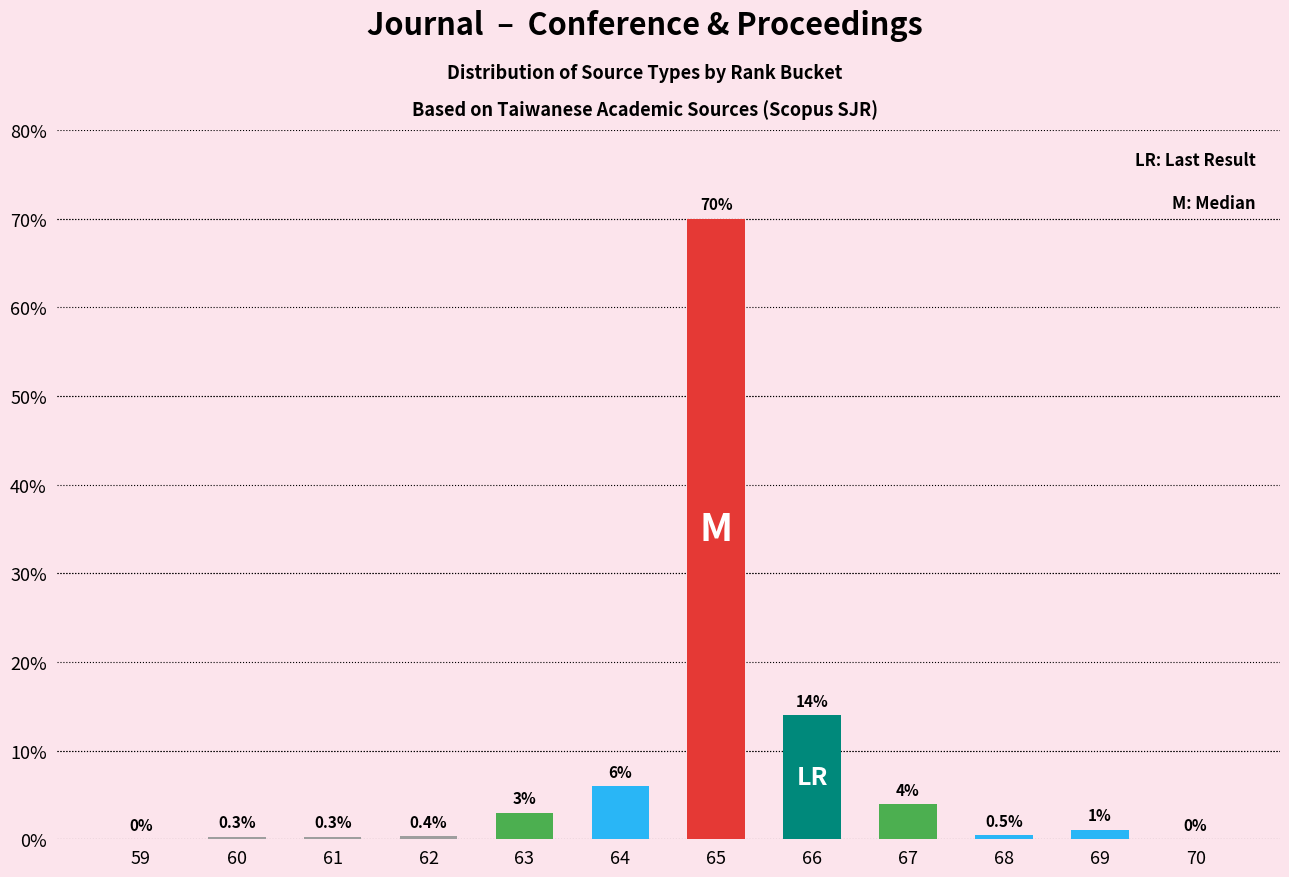

Does the chart contain stacked bars?

No